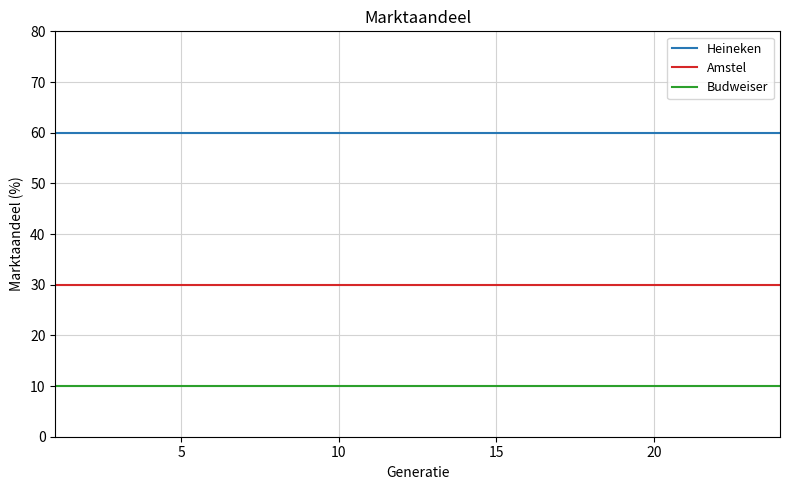

At how many categories does at least one series exceed 39?

24